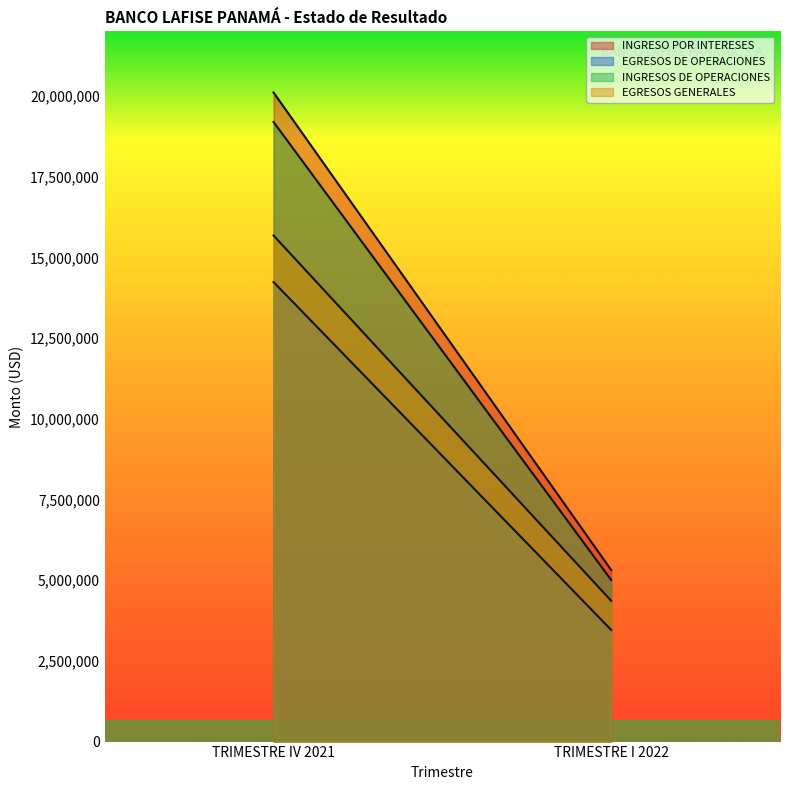

How many data points does each series have?

2